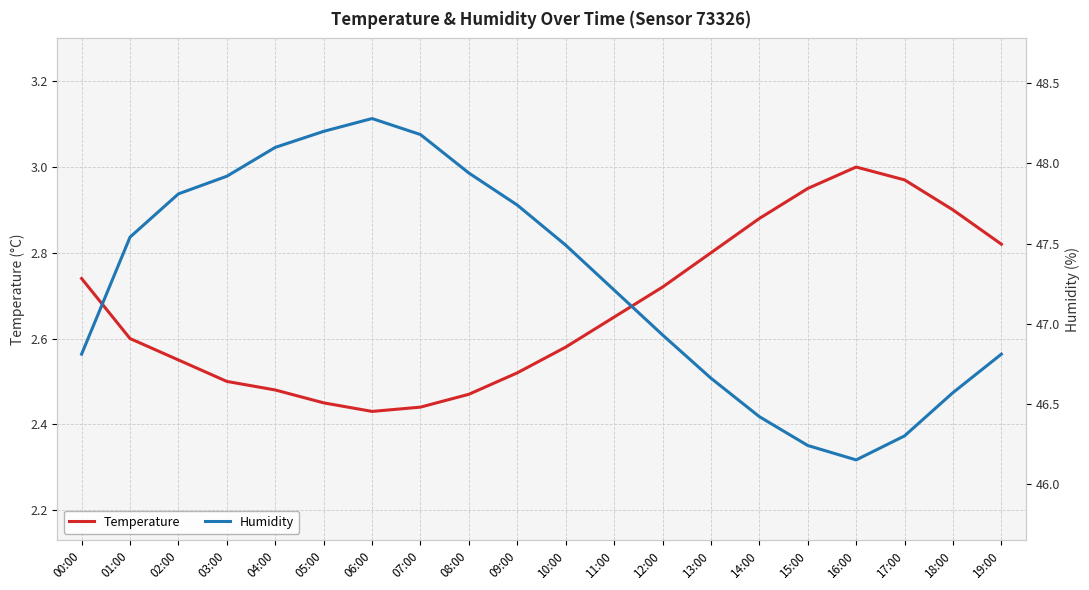

Rank the categories by Humidity value from lowest to highest.

16:00, 15:00, 17:00, 14:00, 18:00, 13:00, 00:00, 19:00, 12:00, 11:00, 10:00, 01:00, 09:00, 02:00, 03:00, 08:00, 04:00, 07:00, 05:00, 06:00